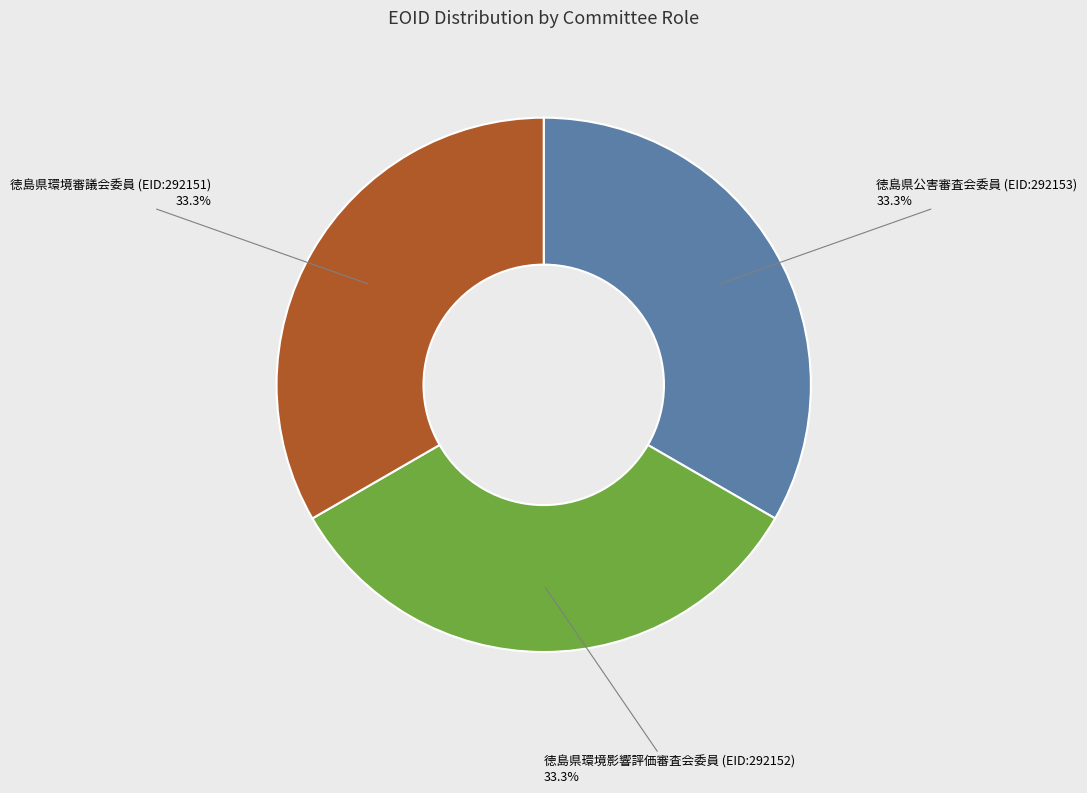

How much of the chart is everything except 徳島県環境審議会委員 (EID:292151)?

66.7%